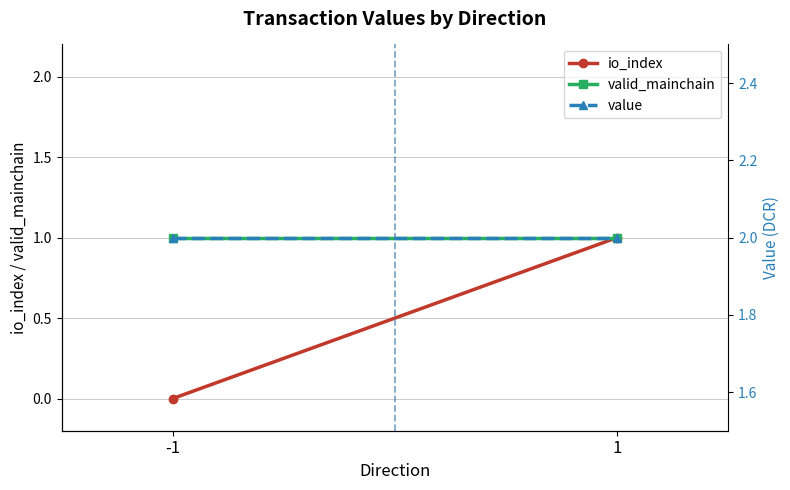

Reading left to right, list all the values displayed in this chart.

io_index: -1=0.0	1=1.0
valid_mainchain: -1=1.0	1=1.0
value: -1=2.0	1=2.0